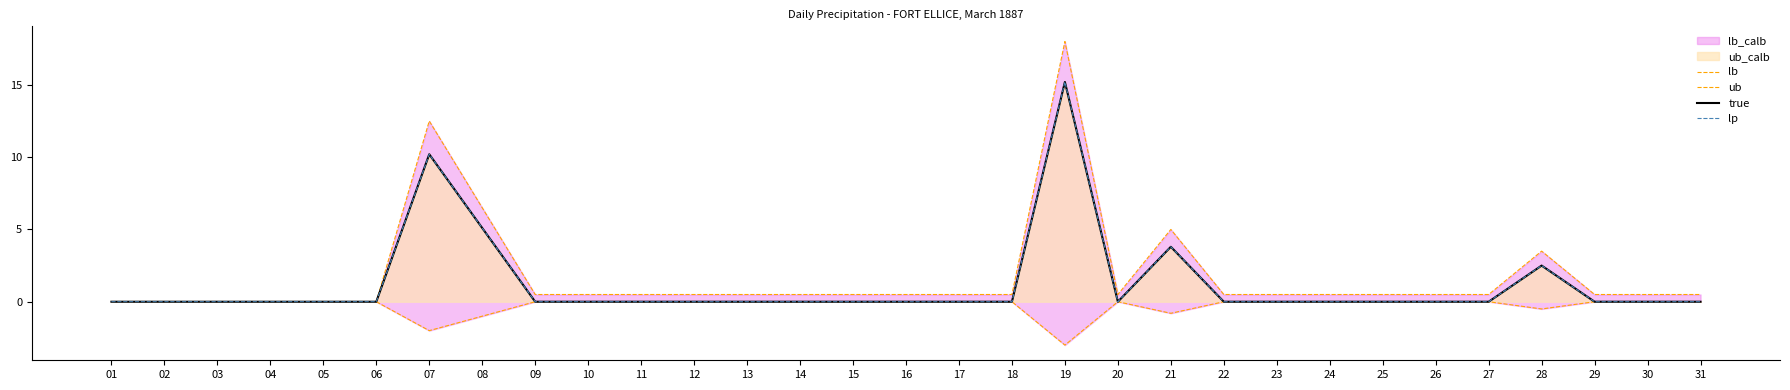

What is the sum of the ub values at 09 and 06?

0.5